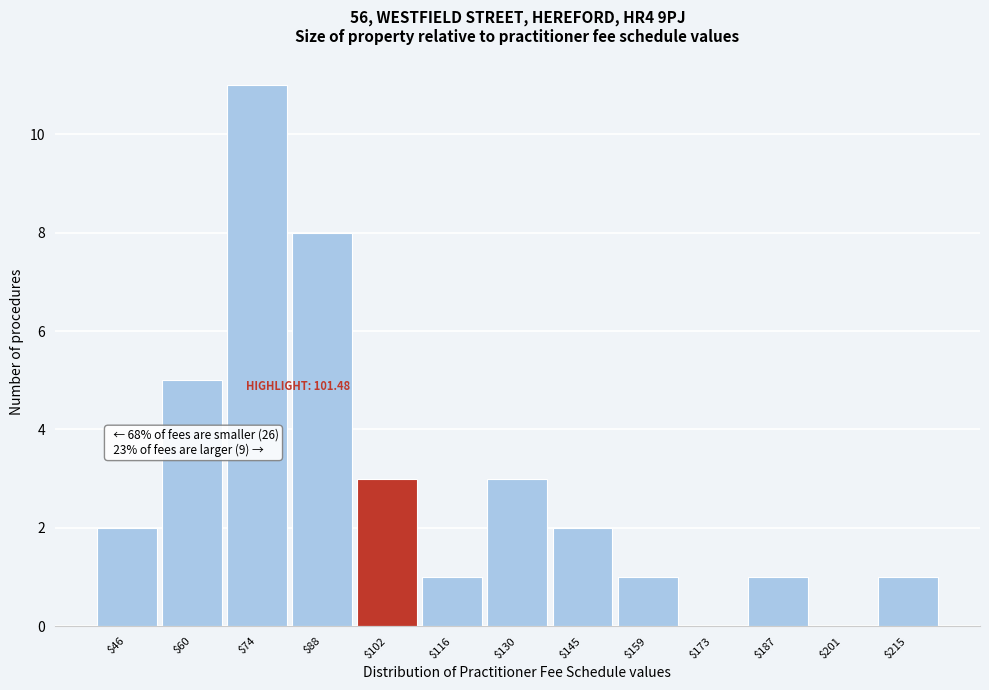

Over which range of the x-axis is the bar tallest?

66 to 80